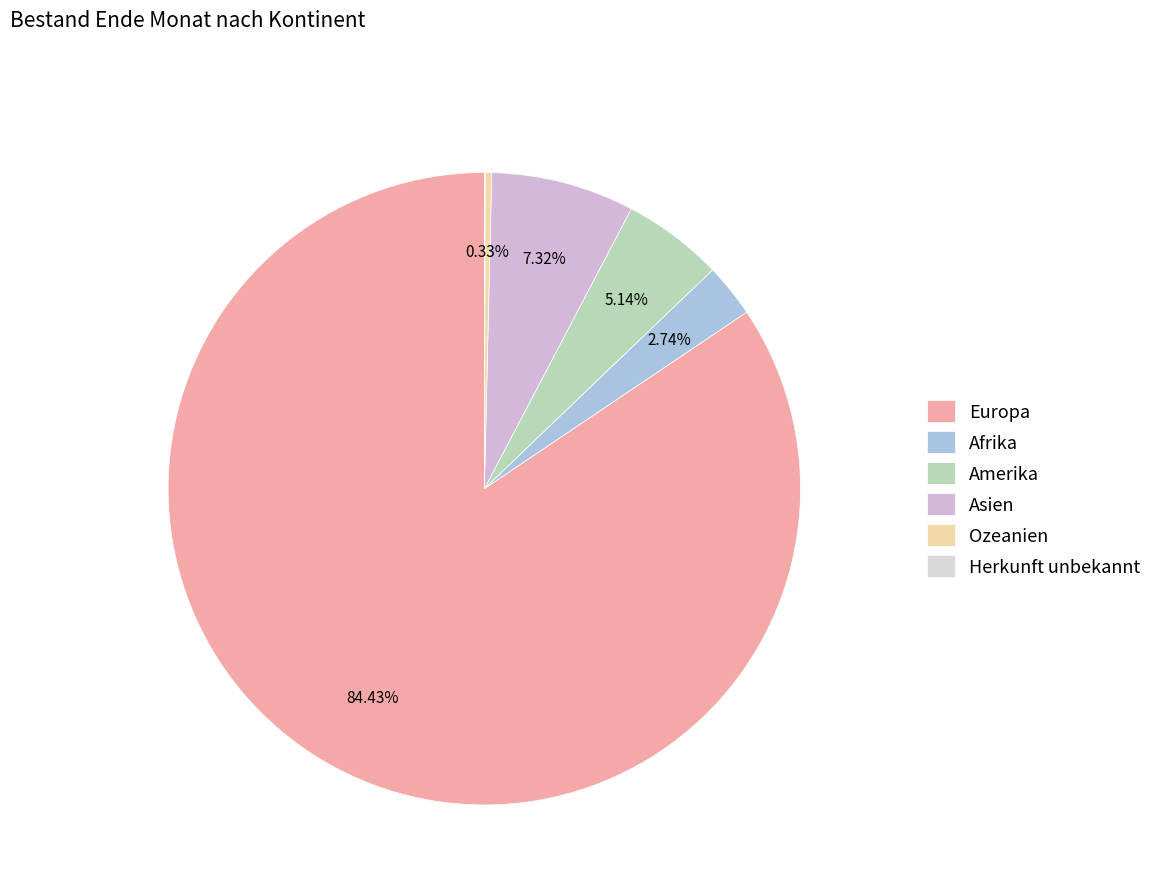

True or false: Asien accounts for 20% of the total.

False